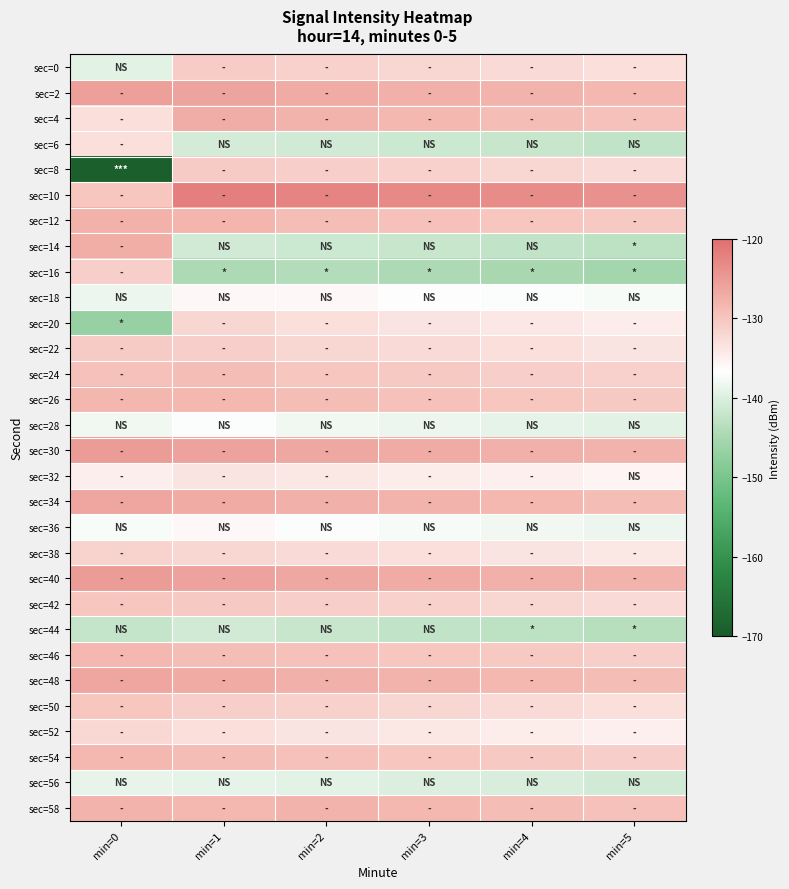

List the series in order of their peak value, lowest first.

sec=44, sec=56, sec=28, sec=36, sec=18, sec=32, sec=6, sec=52, sec=20, sec=38, sec=16, sec=0, sec=22, sec=8, sec=42, sec=50, sec=24, sec=46, sec=54, sec=26, sec=58, sec=12, sec=14, sec=4, sec=34, sec=48, sec=2, sec=30, sec=40, sec=10